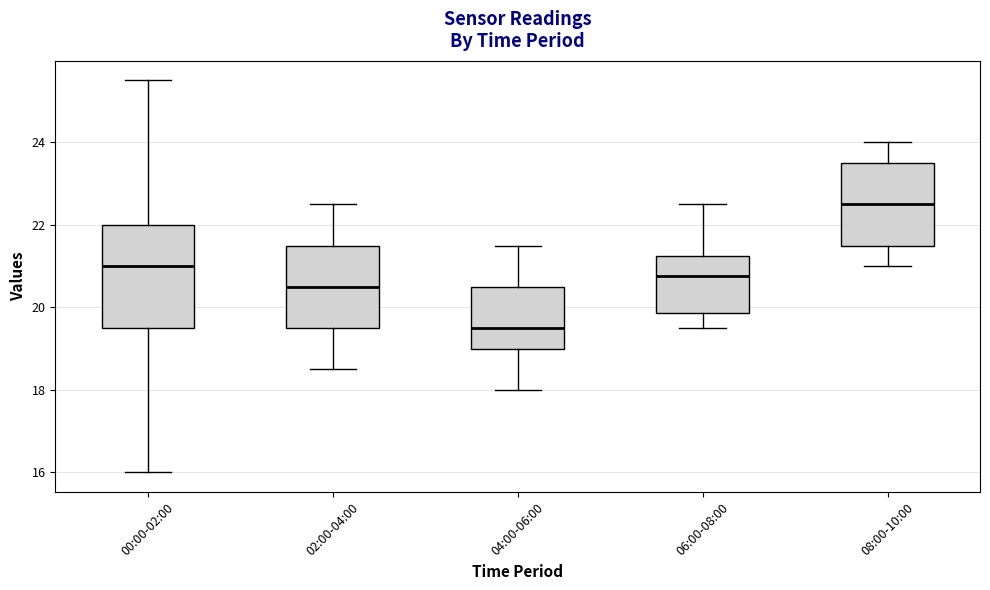

Reading left to right, transcribe this box plot: for each box, give where its median line is, the range the box spans, and where its two whiskers end, as read against the y-axis. The values are not printed on the chart, so give them approximately, as read against the axis.

00:00-02:00: median 21.0, box 19.6 to 22.0, whiskers 16.0 to 25.6
02:00-04:00: median 20.6, box 19.6 to 21.6, whiskers 18.6 to 22.6
04:00-06:00: median 19.6, box 19.0 to 20.6, whiskers 18.0 to 21.6
06:00-08:00: median 20.8, box 19.8 to 21.2, whiskers 19.6 to 22.6
08:00-10:00: median 22.6, box 21.6 to 23.6, whiskers 21.0 to 24.0